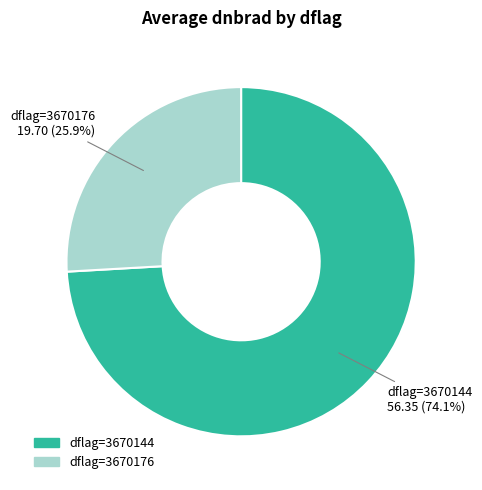

Does any single category account for the majority?

Yes